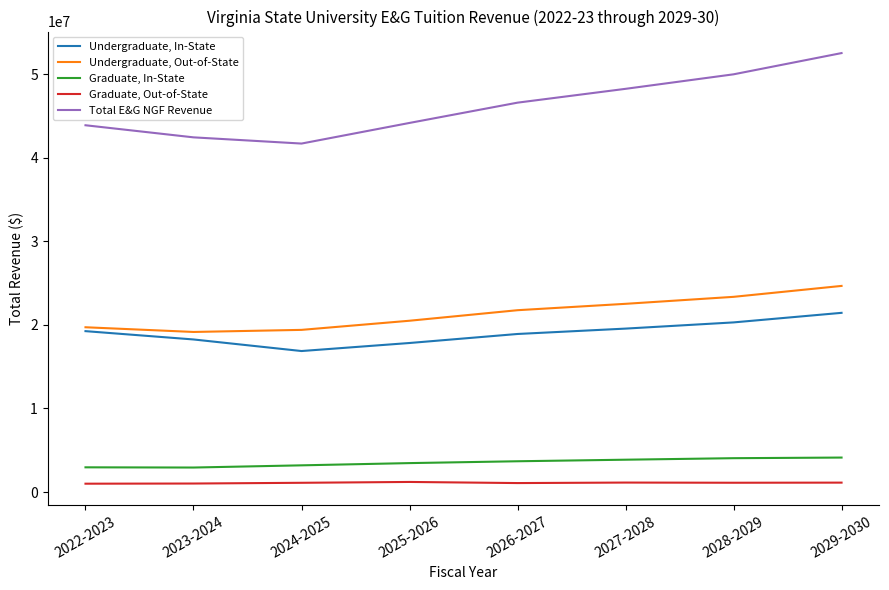

What is the spread (max minus min) of values at 2024-2025?

40579809